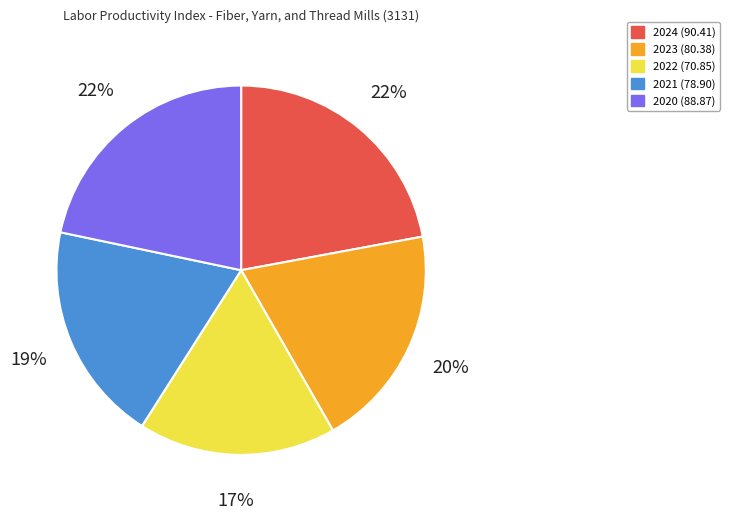

Do 2022 and 2024 together represent more than half of the pie?

No